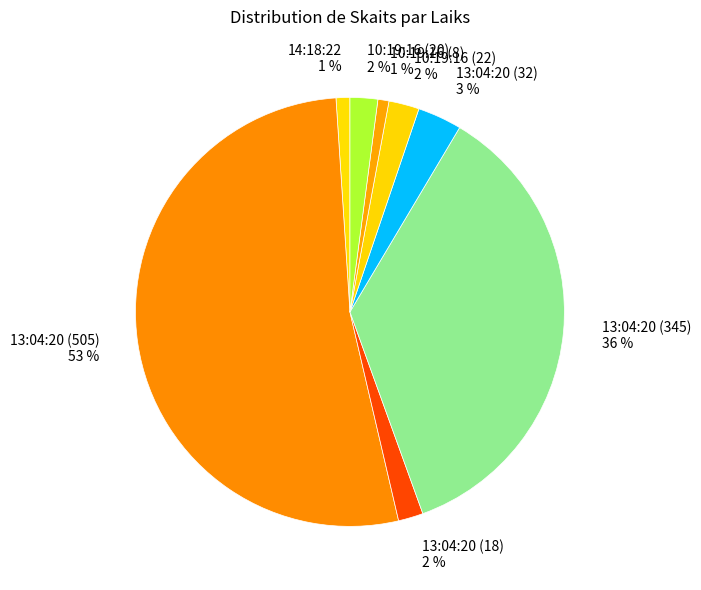

Combined, do 13:04:20 (345) and 13:04:20 (32) account for over 50%?

No